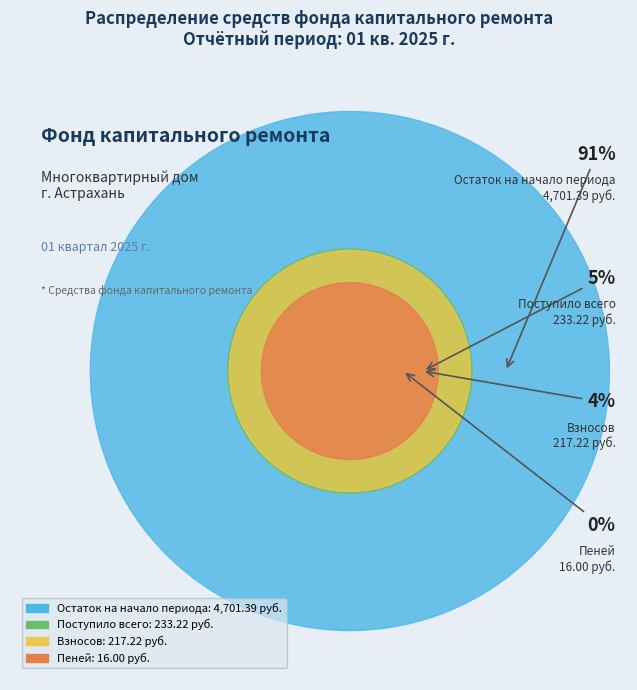

Count the number of slices in the pie.

4